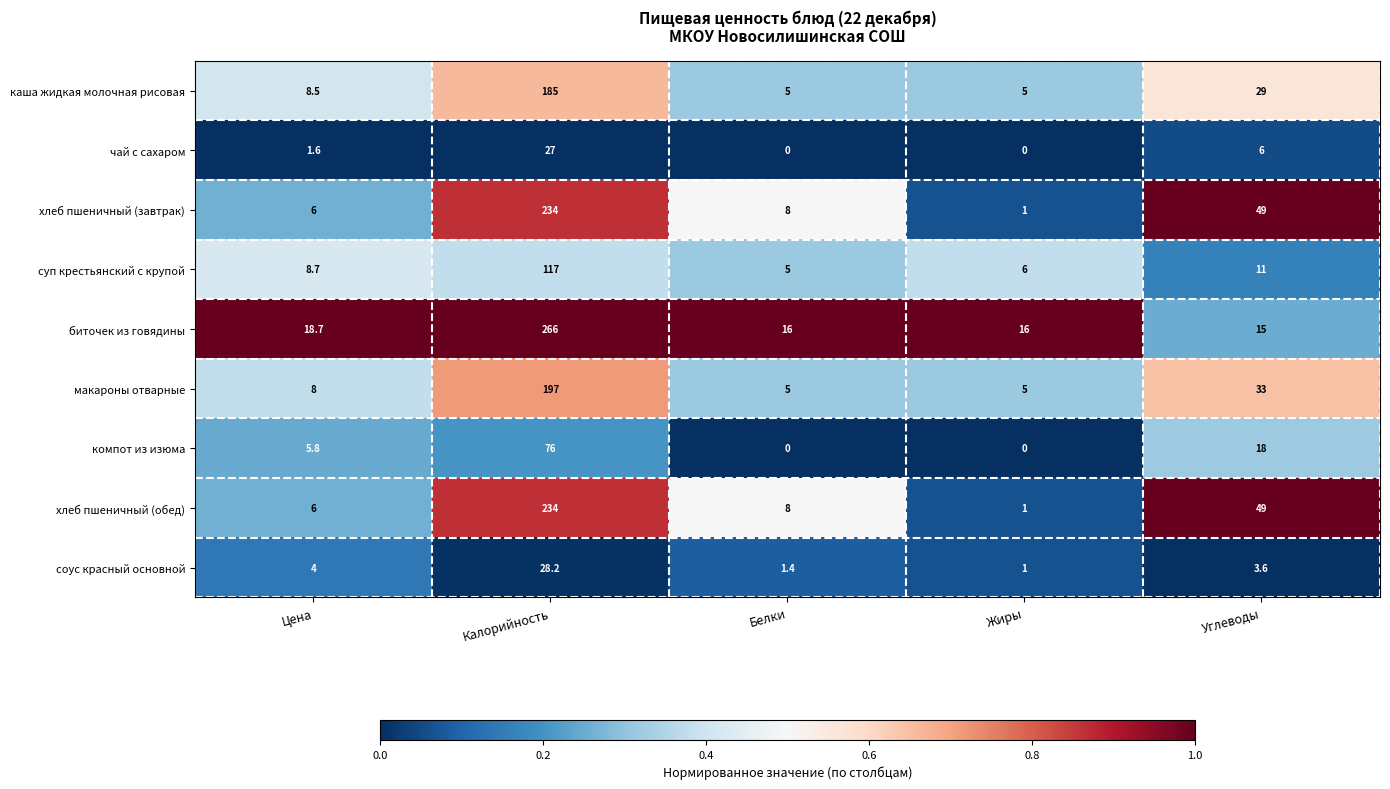

Is it true that биточек из говядины equals 24.5 at Белки?

False